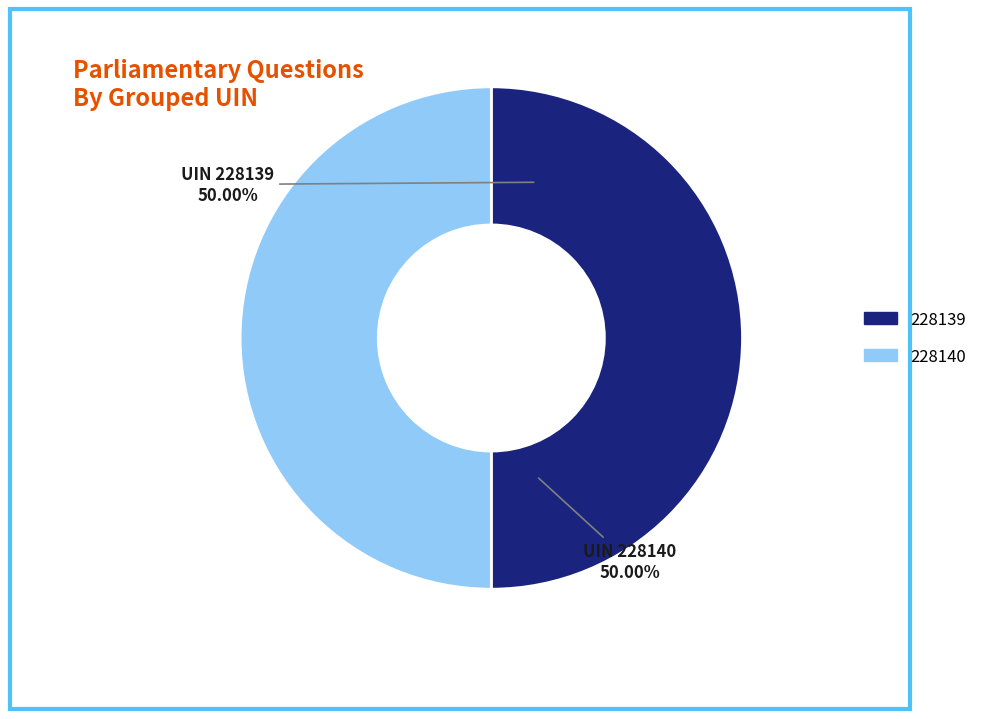

Do 228140 and 228139 together represent more than half of the pie?

Yes